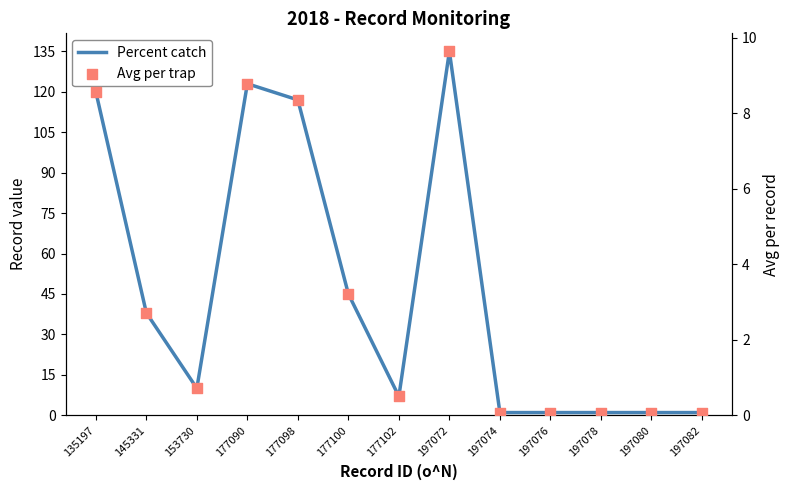

Is the value of Avg per trap at 197080 greater than the value of Percent catch at 197080?

No